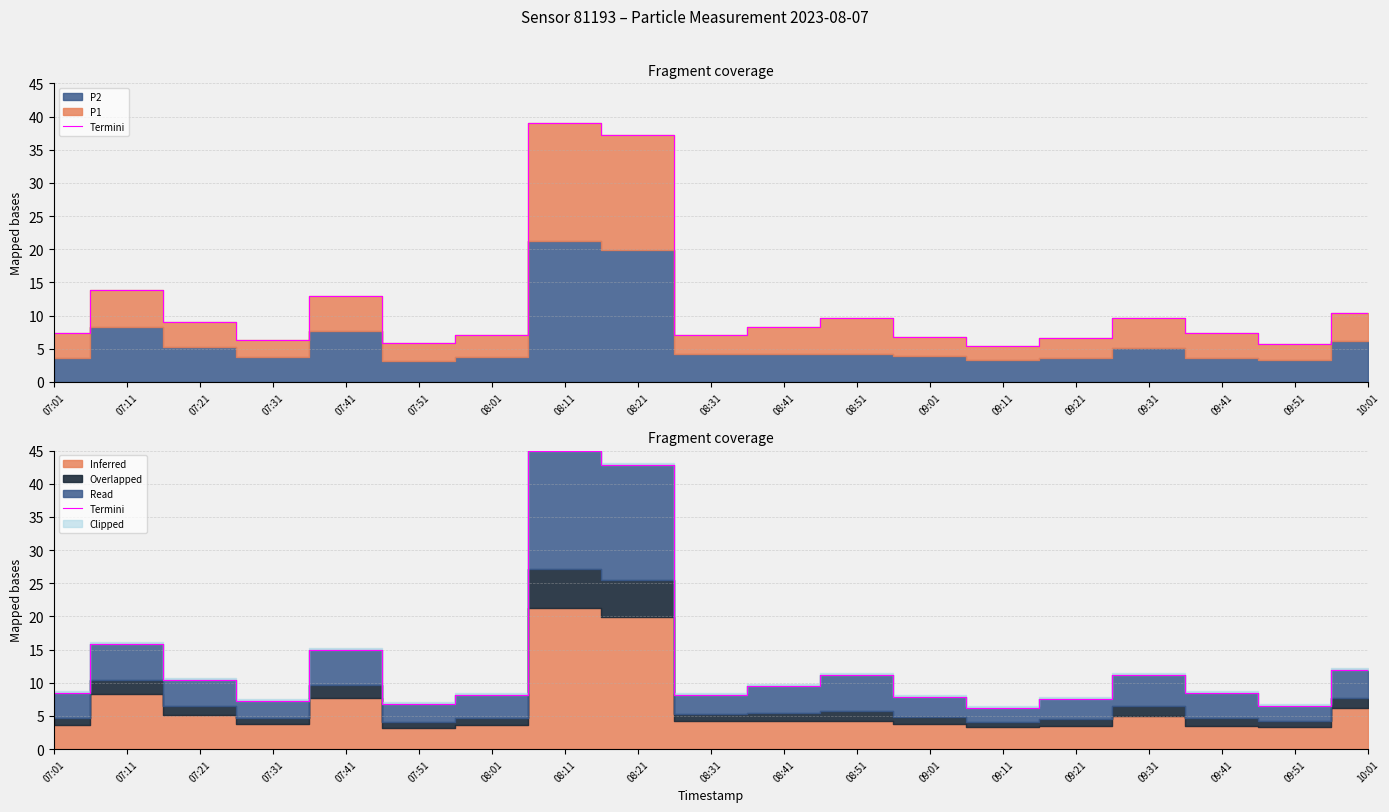

Which has a higher value, 09:01 or 07:41?

07:41